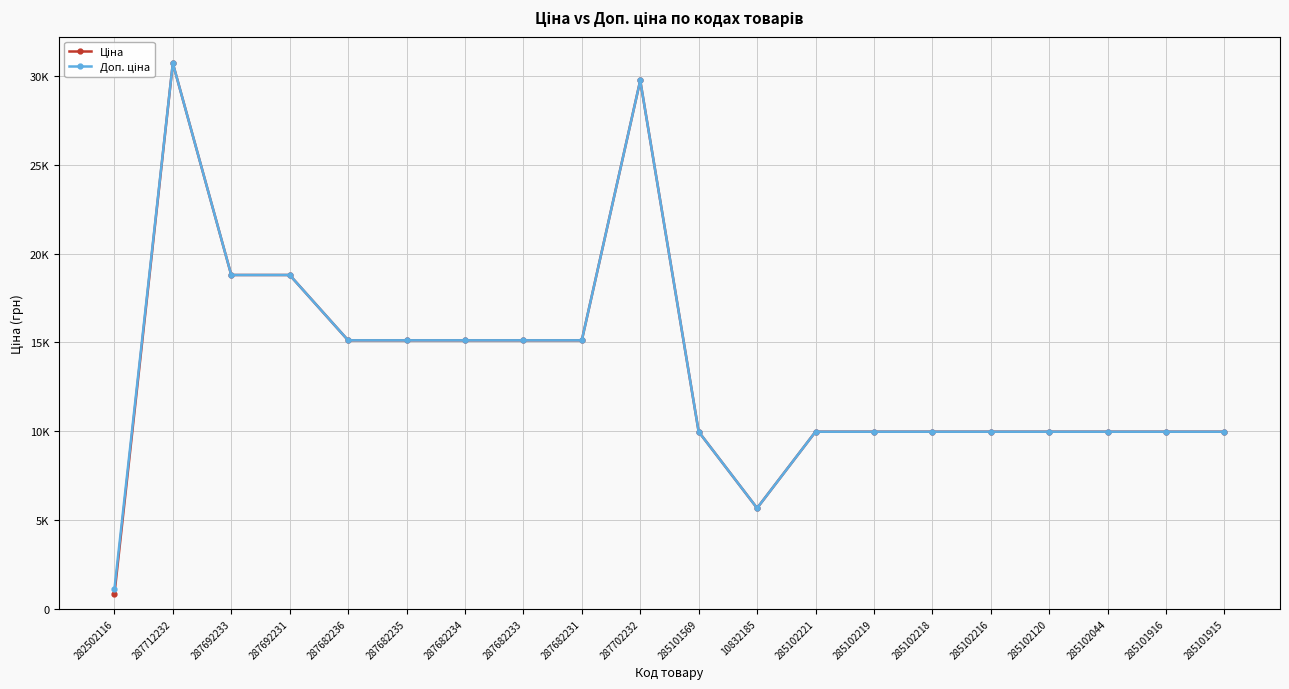

Does the chart have visible grid lines?

Yes